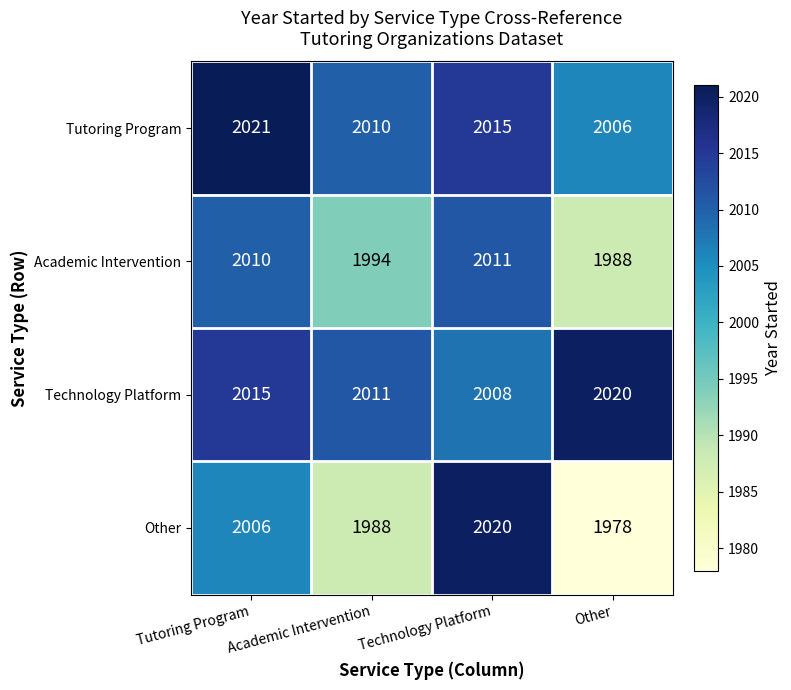

Where is Tutoring Program nearest to the value 2013?

Technology Platform